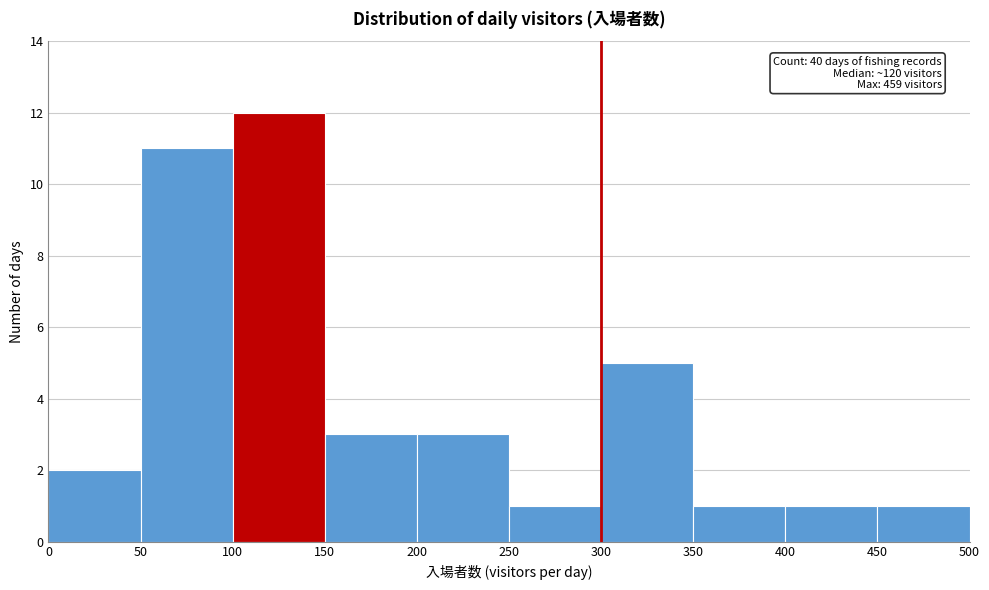

Which range on the x-axis has the tallest bar?

100 to 150